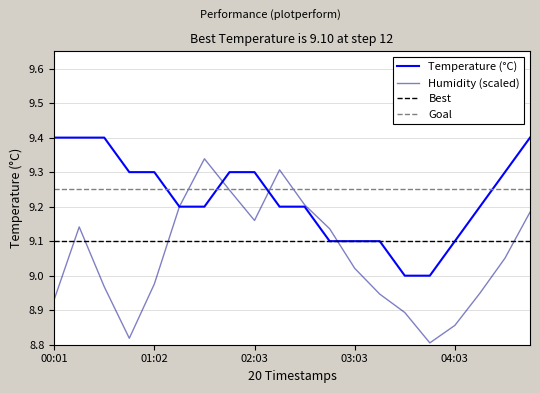

How many lines are shown in the chart?

2